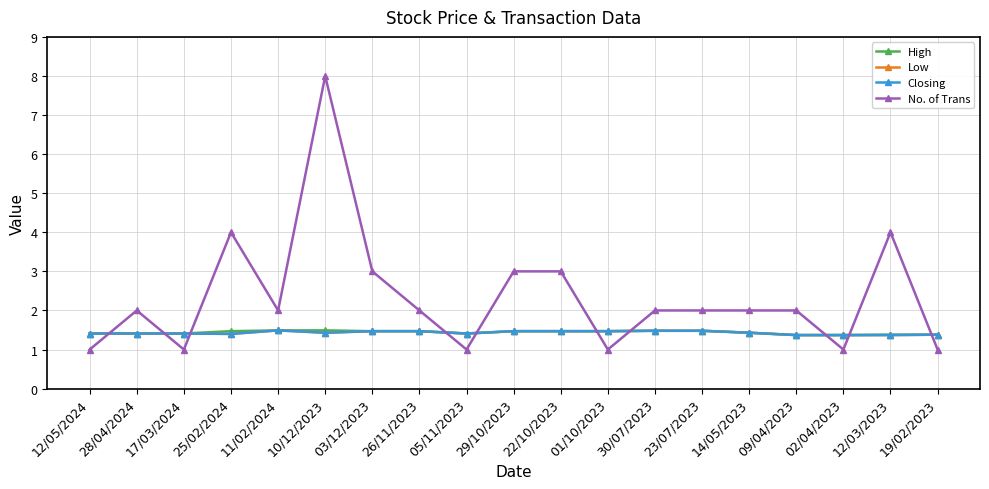

Which category has the highest value across all series?

10/12/2023